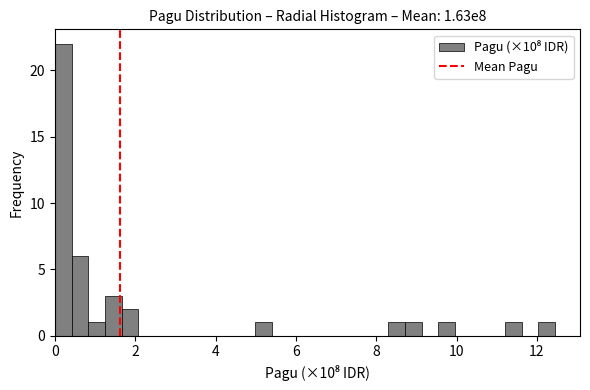

Read against the x-axis, roughly where is the centre of the tallest bar?

0.2